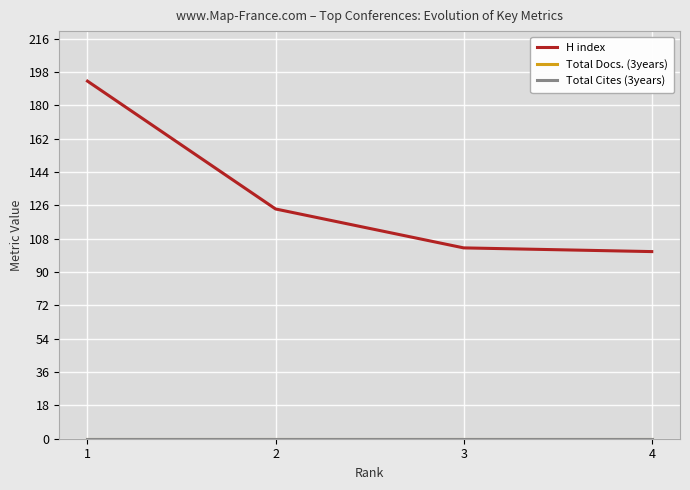

Does the chart have visible grid lines?

Yes